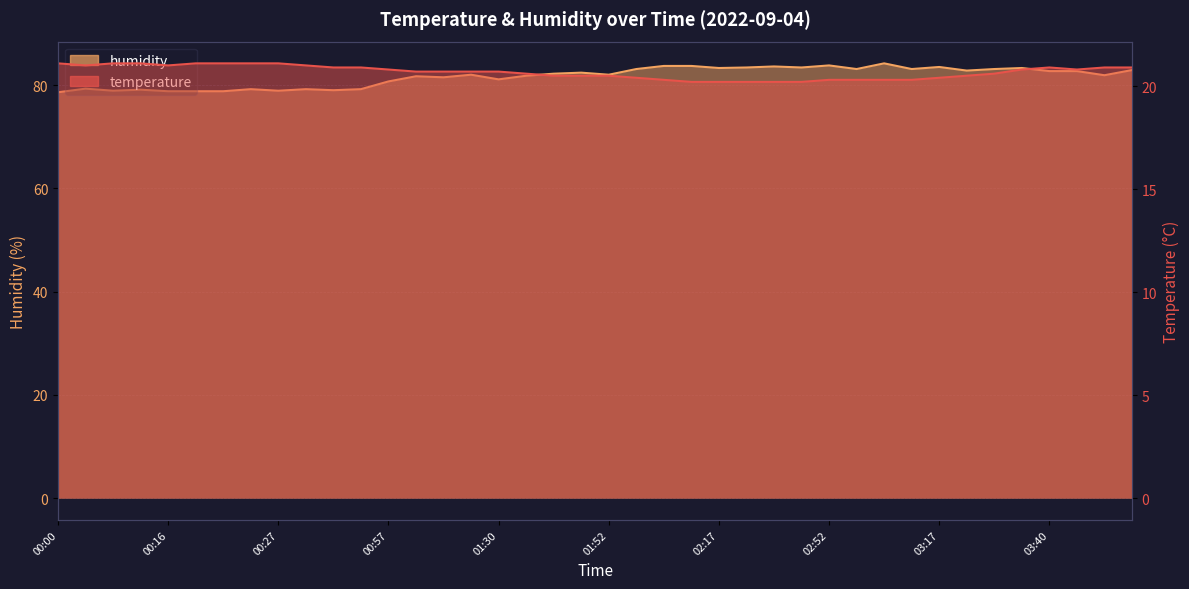

Which series has the largest range (max minus min)?

humidity